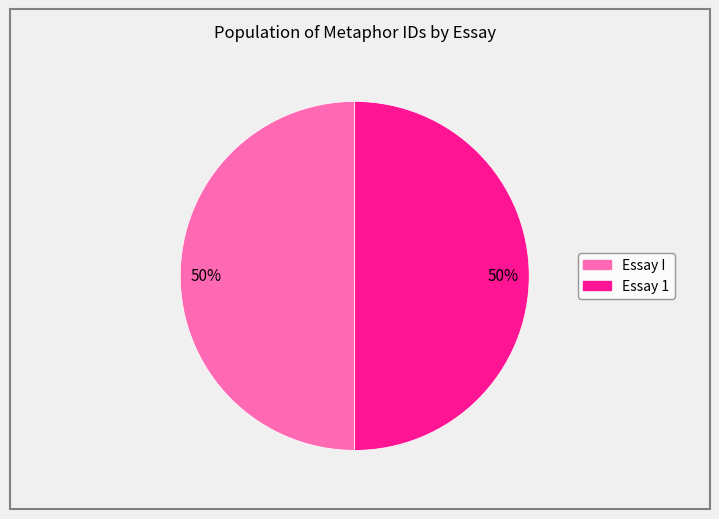

Approximately how many times larger is the value at Essay I compared to Essay 1?

1.0